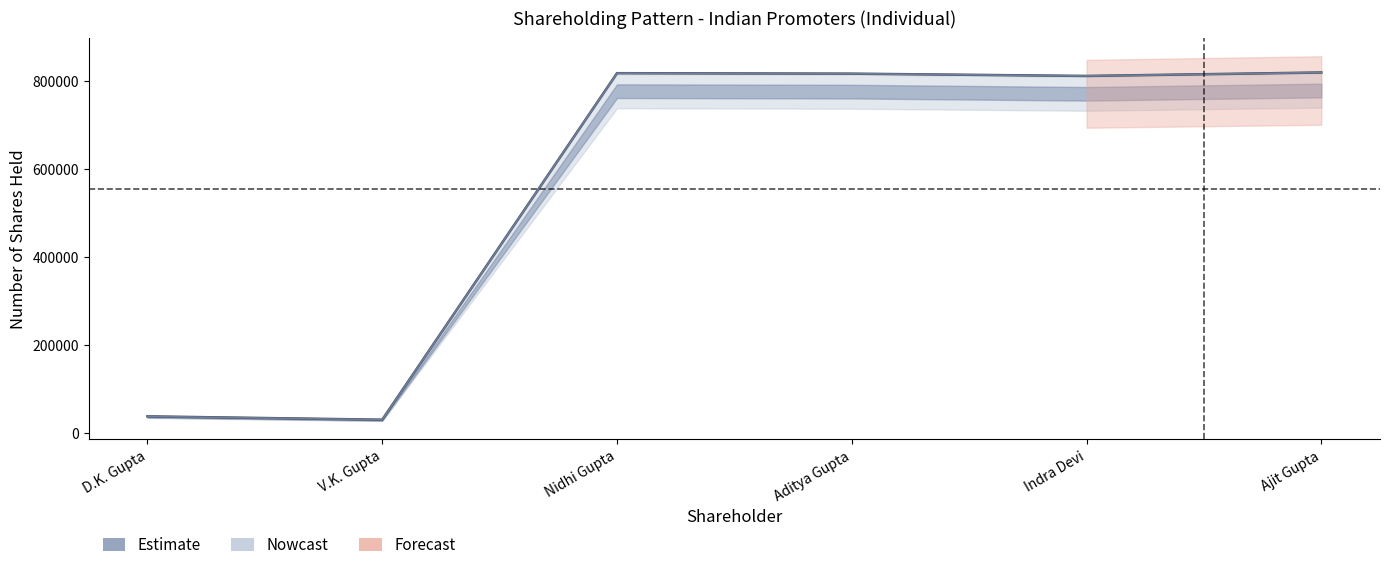

At which category is the sum across all series the highest?

Ajit Gupta